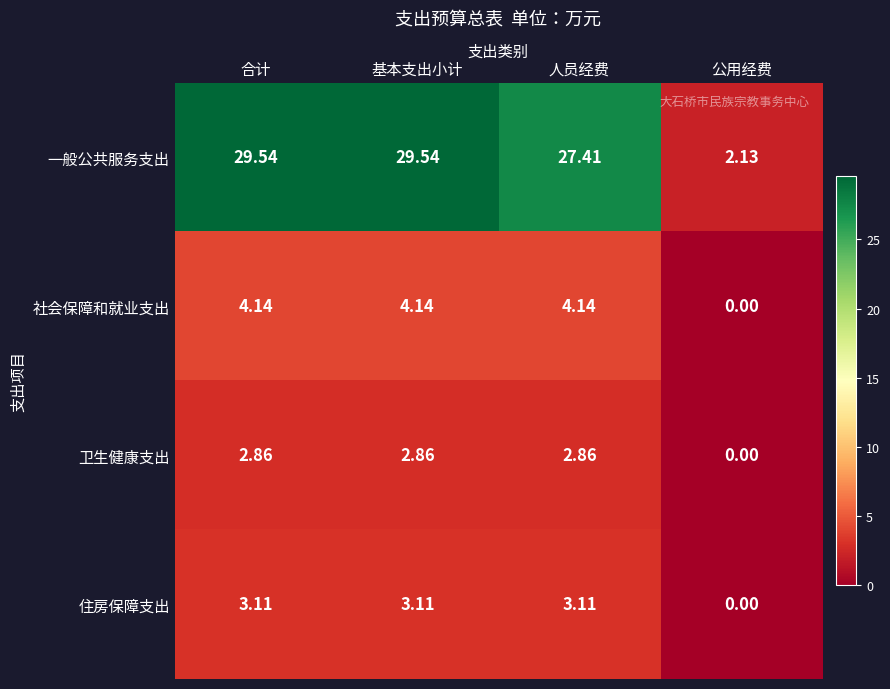

At which label does 卫生健康支出 first exceed 2?

合计